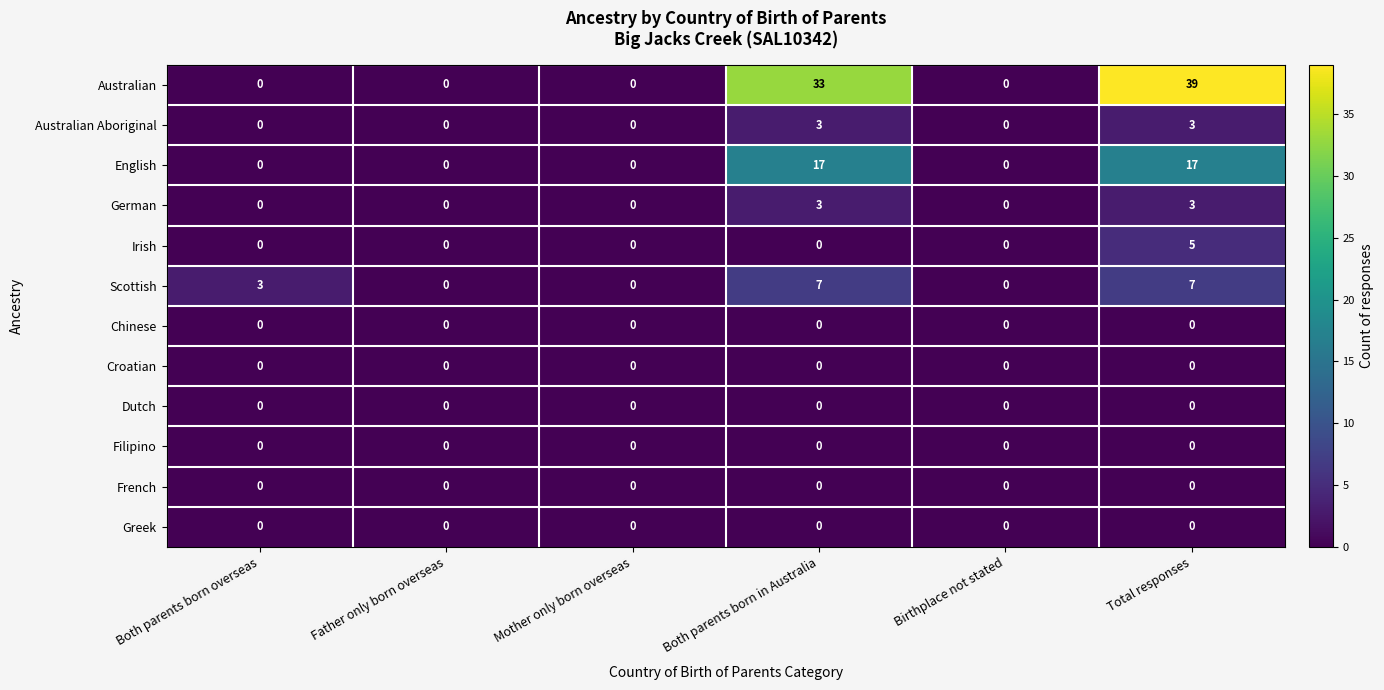

Count the Australian values in the range 0 to 33.

5